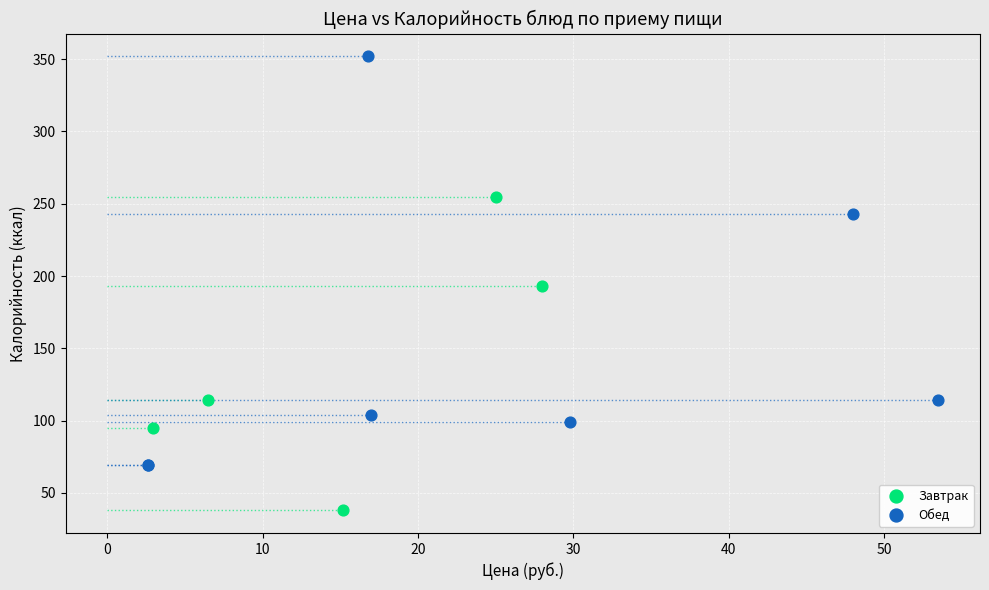

What are all the series names shown in the legend?

Завтрак, Обед